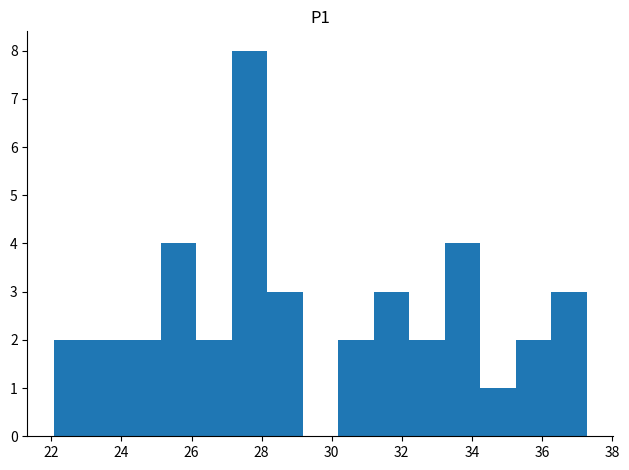

Over which range of the x-axis is the bar tallest?

27.2 to 28.2